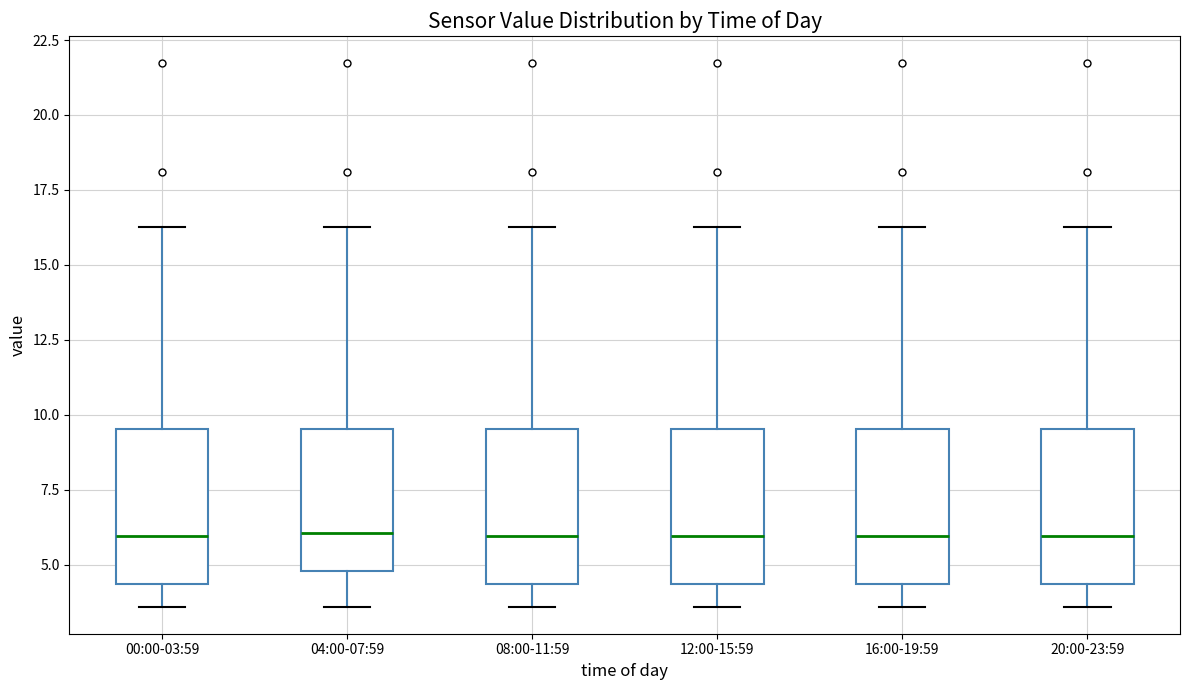

Reading left to right, transcribe this box plot: for each box, give where its median line is, the range the box spans, and where its two whiskers end, as read against the y-axis. The values are not printed on the chart, so give them approximately, as read against the axis.

00:00-03:59: median 6.0, box 4.5 to 9.5, whiskers 3.5 to 16.5
04:00-07:59: median 6.0, box 5.0 to 9.5, whiskers 3.5 to 16.5
08:00-11:59: median 6.0, box 4.5 to 9.5, whiskers 3.5 to 16.5
12:00-15:59: median 6.0, box 4.5 to 9.5, whiskers 3.5 to 16.5
16:00-19:59: median 6.0, box 4.5 to 9.5, whiskers 3.5 to 16.5
20:00-23:59: median 6.0, box 4.5 to 9.5, whiskers 3.5 to 16.5